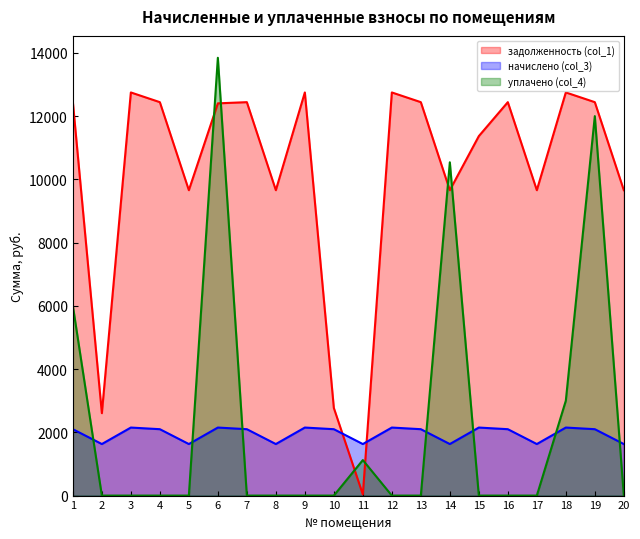

What is the difference between the maximum and minimum values in the уплачено (col_4) series?

13845.0